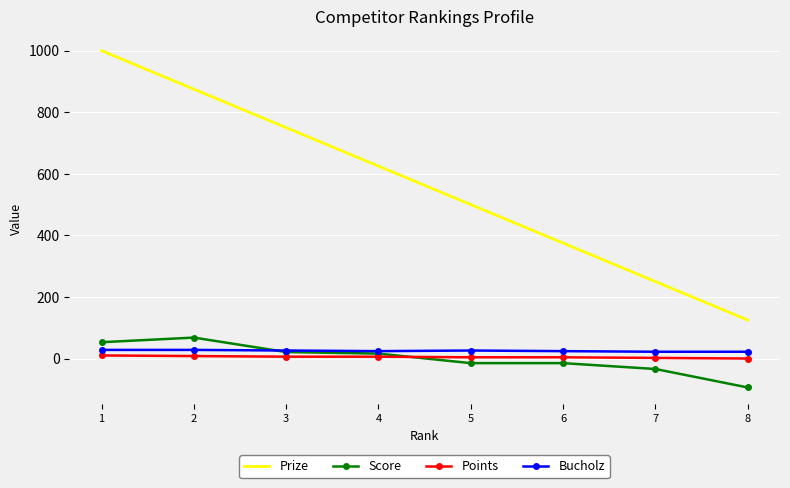

How many series are shown in this chart?

4